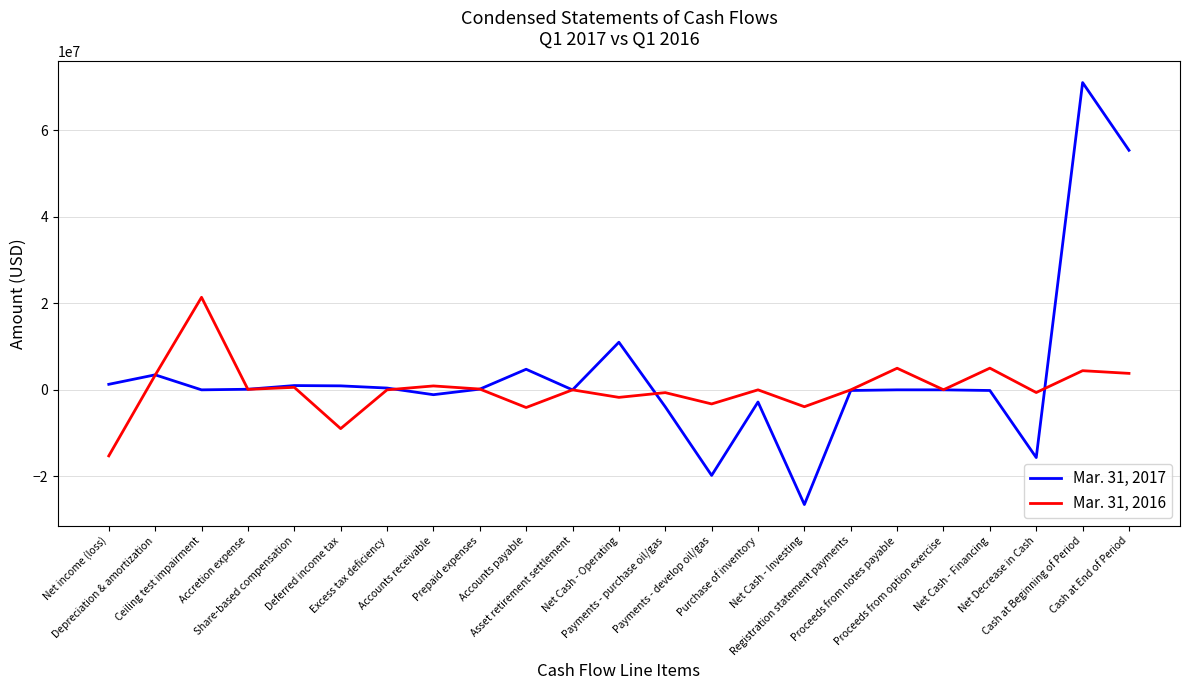

At which category does Mar. 31, 2016 reach its first local peak?

Ceiling test impairment